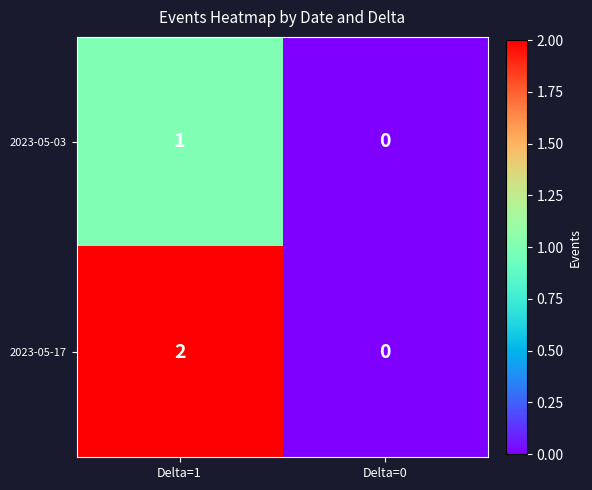

What is the greatest value displayed?

2